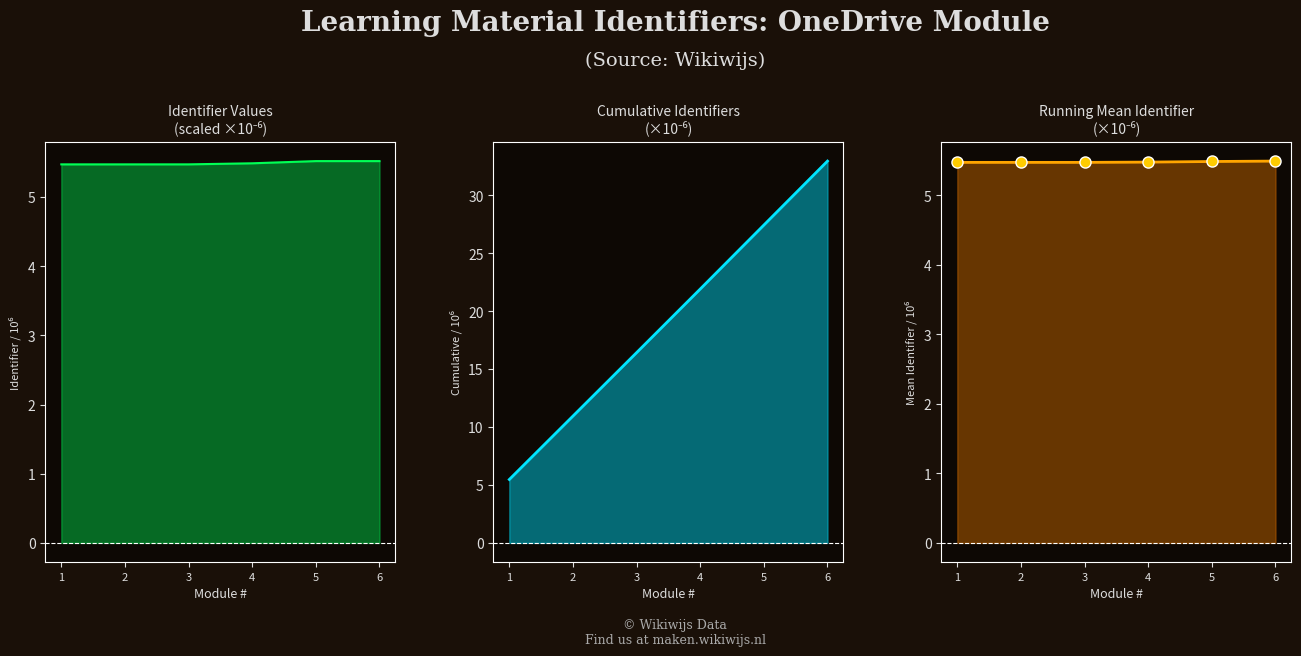

Which series has the widest spread of values?

Cumulative Identifier